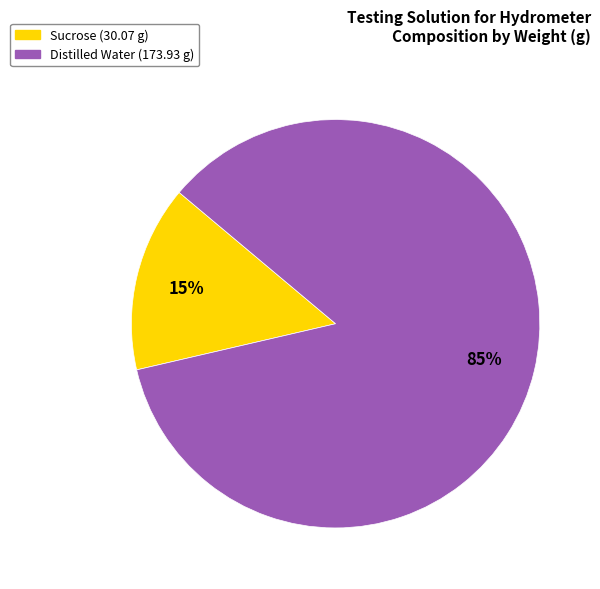

To the nearest percent, what portion does Distilled Water represent?

85%